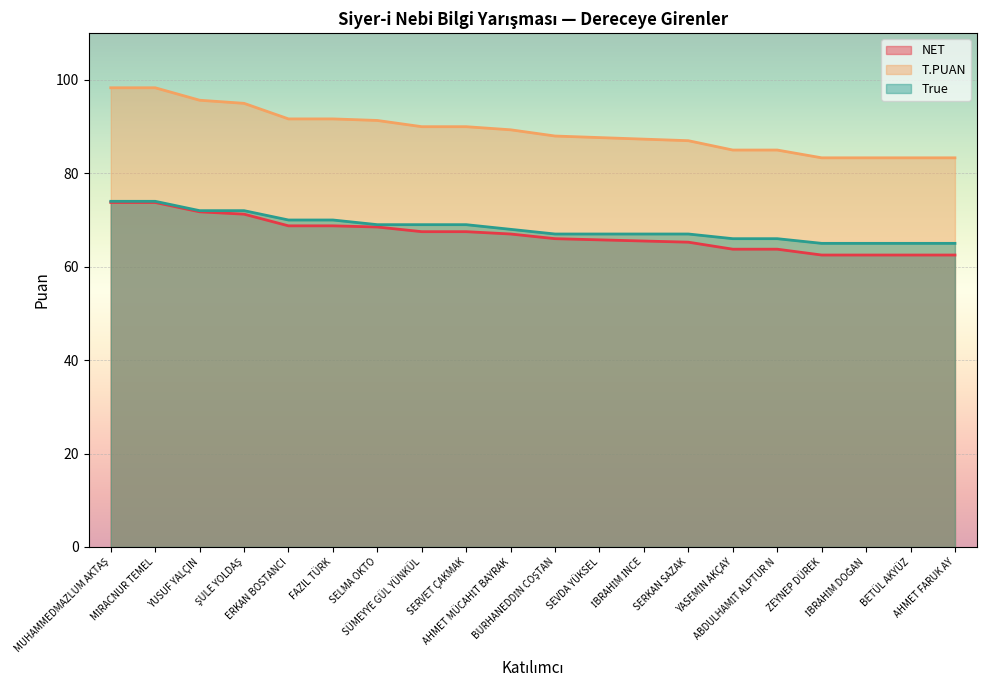

Between ABDULHAMİT ALPTUR N and ERKAN BOSTANCI, which is larger?

ERKAN BOSTANCI